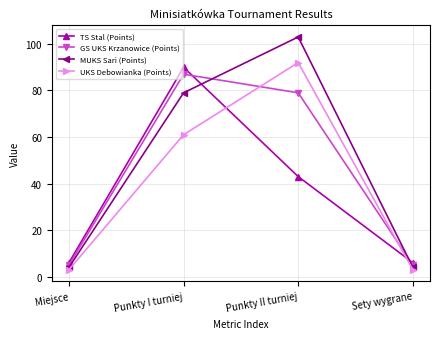

What is the spread (max minus min) of values at Punkty II turniej?

60